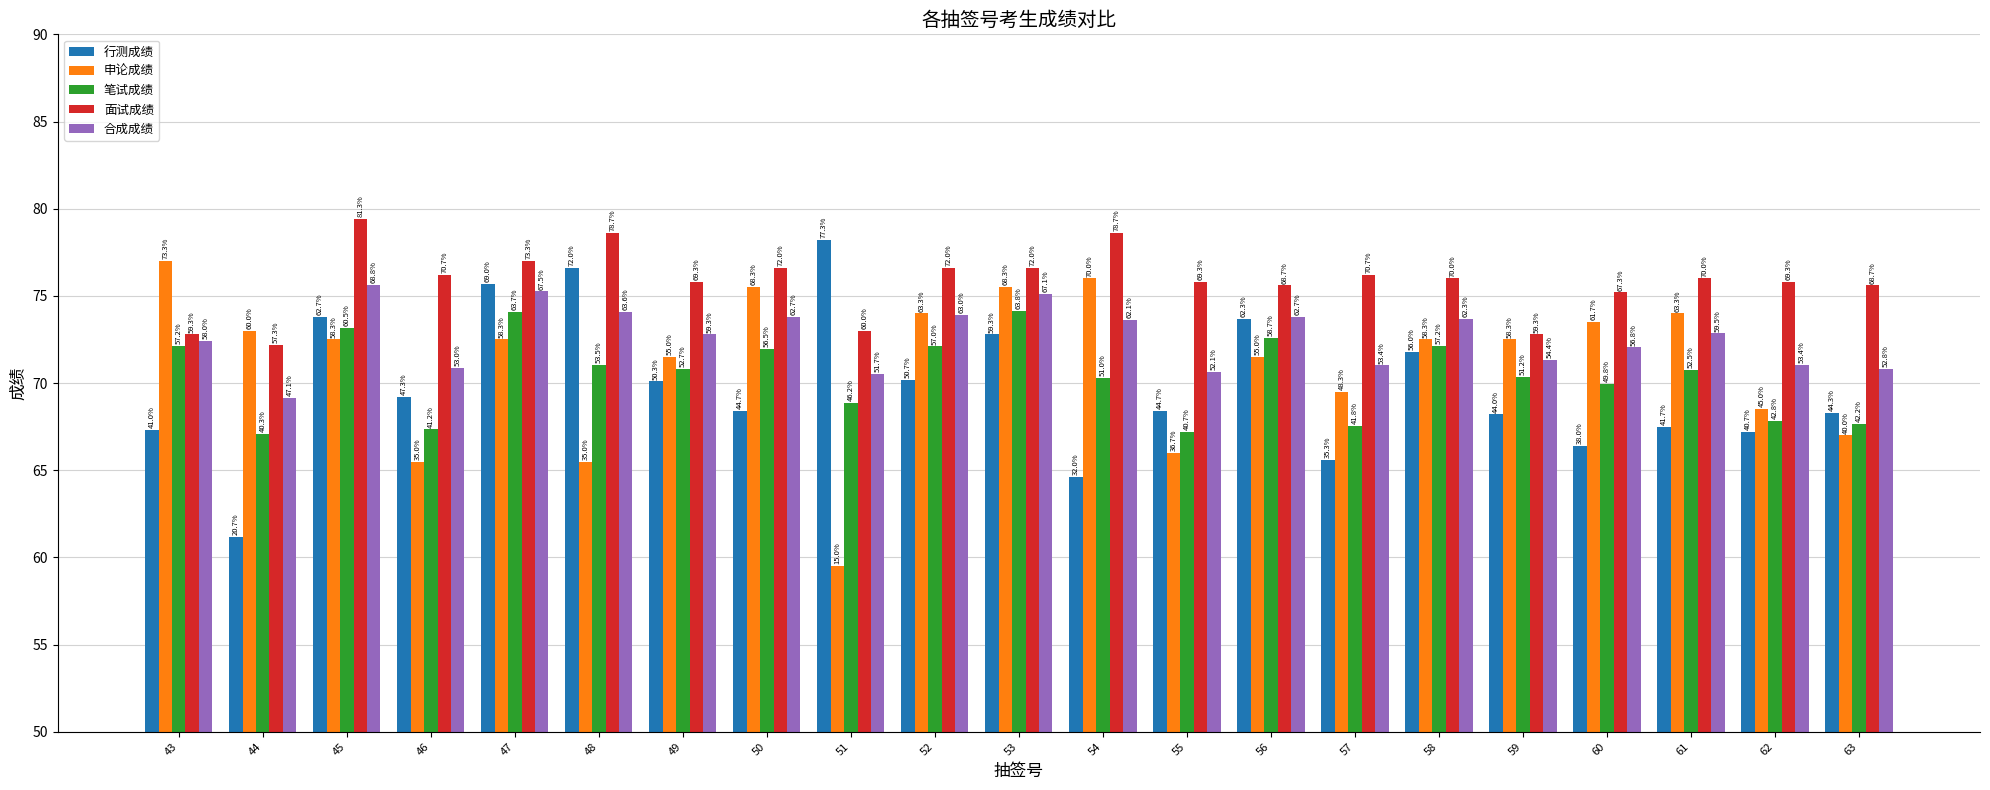

Does the chart contain stacked bars?

No